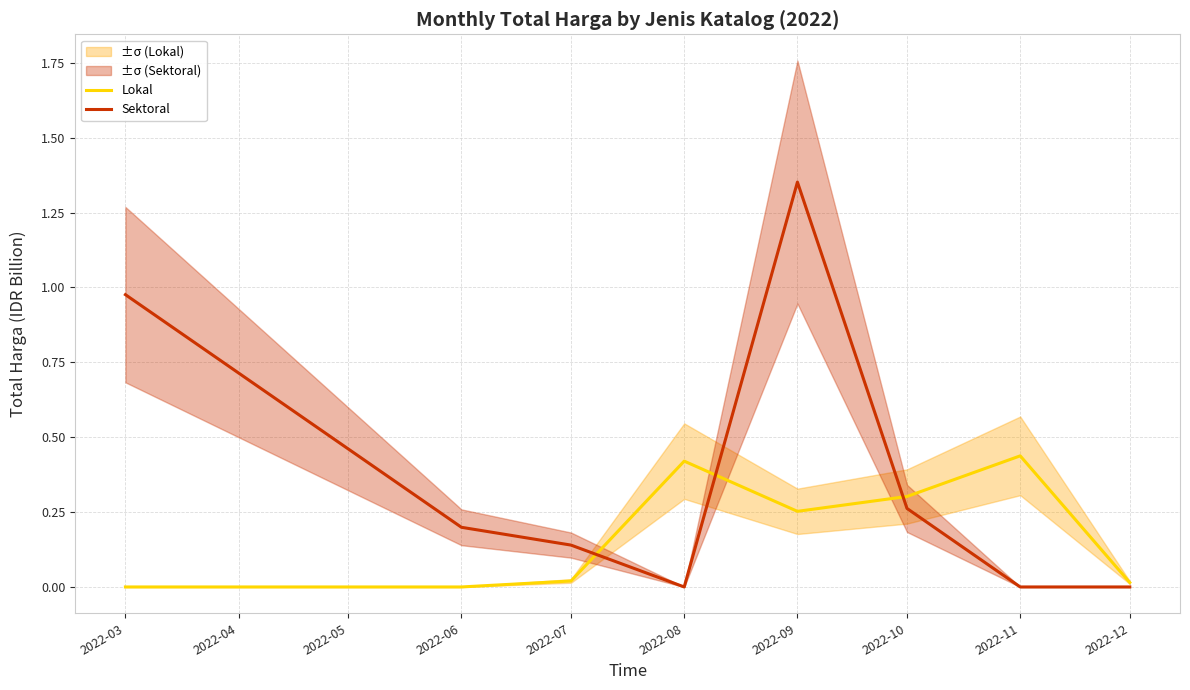

Is it true that Lokal equals -0.2 at 2022-06?

False